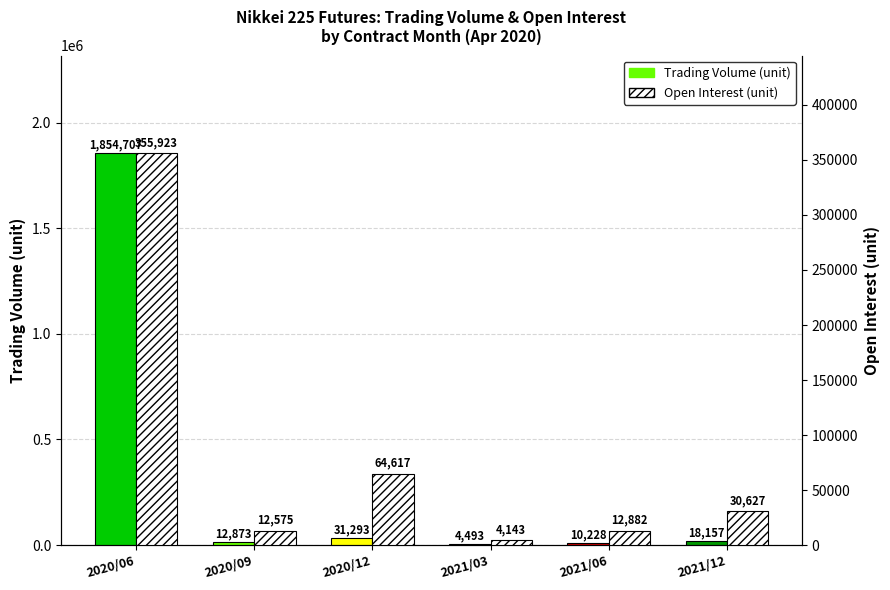

What is the sum of all Open Interest (unit) values?

480767